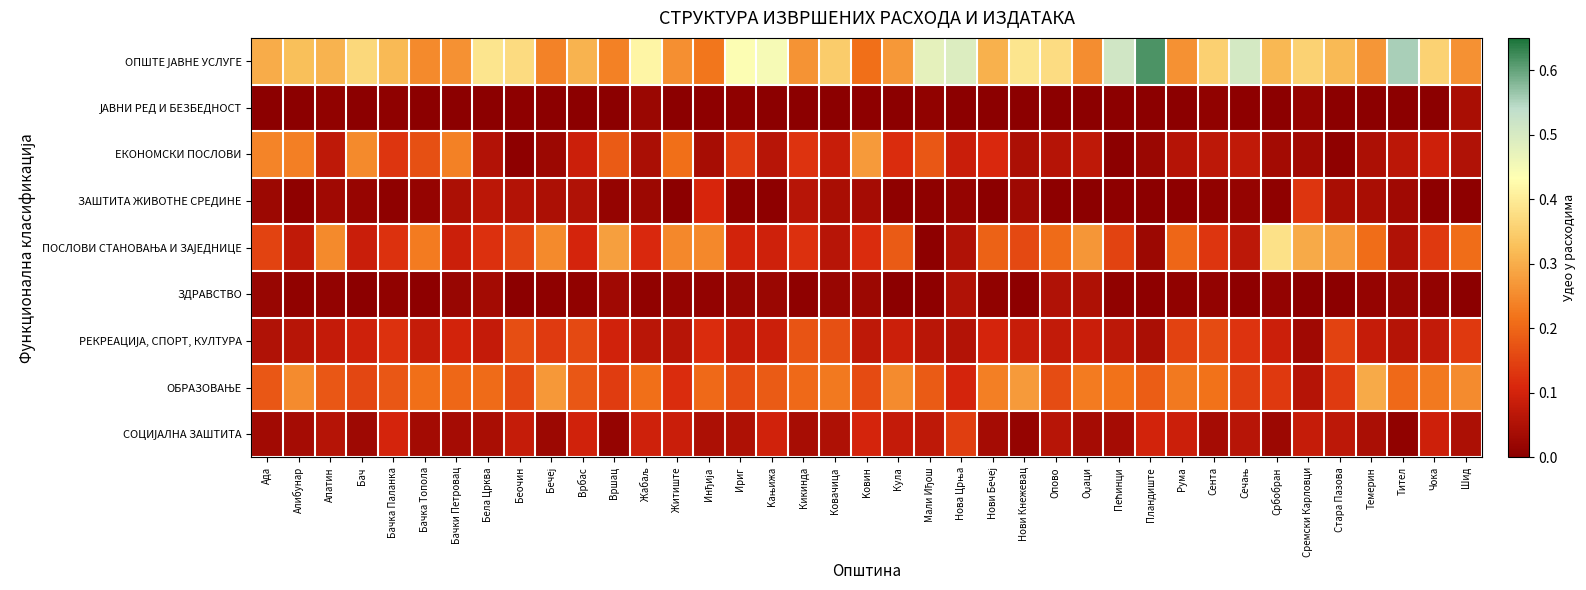

What is the total value across all series at Темерин?

1.0